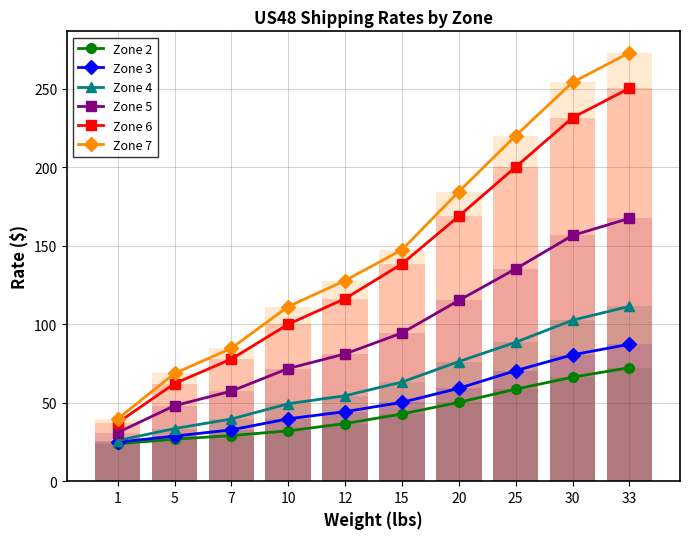

What is the difference between the maximum and minimum values in the Zone 4 series?

85.5